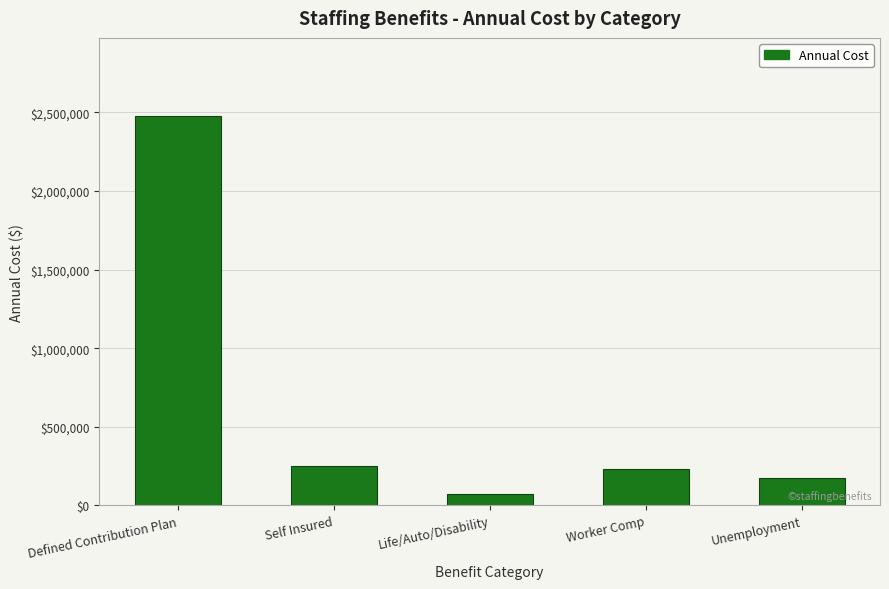

Which label corresponds to the largest value in the chart?

Defined Contribution Plan